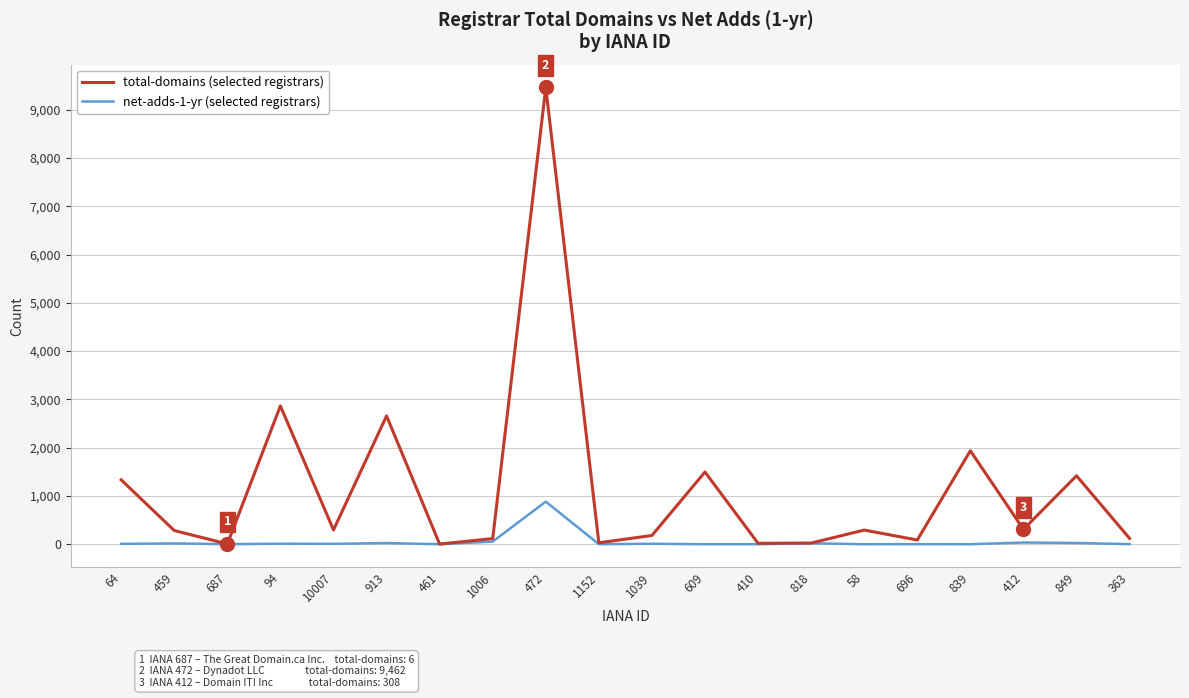

Does the chart display data point markers on the line(s)?

No